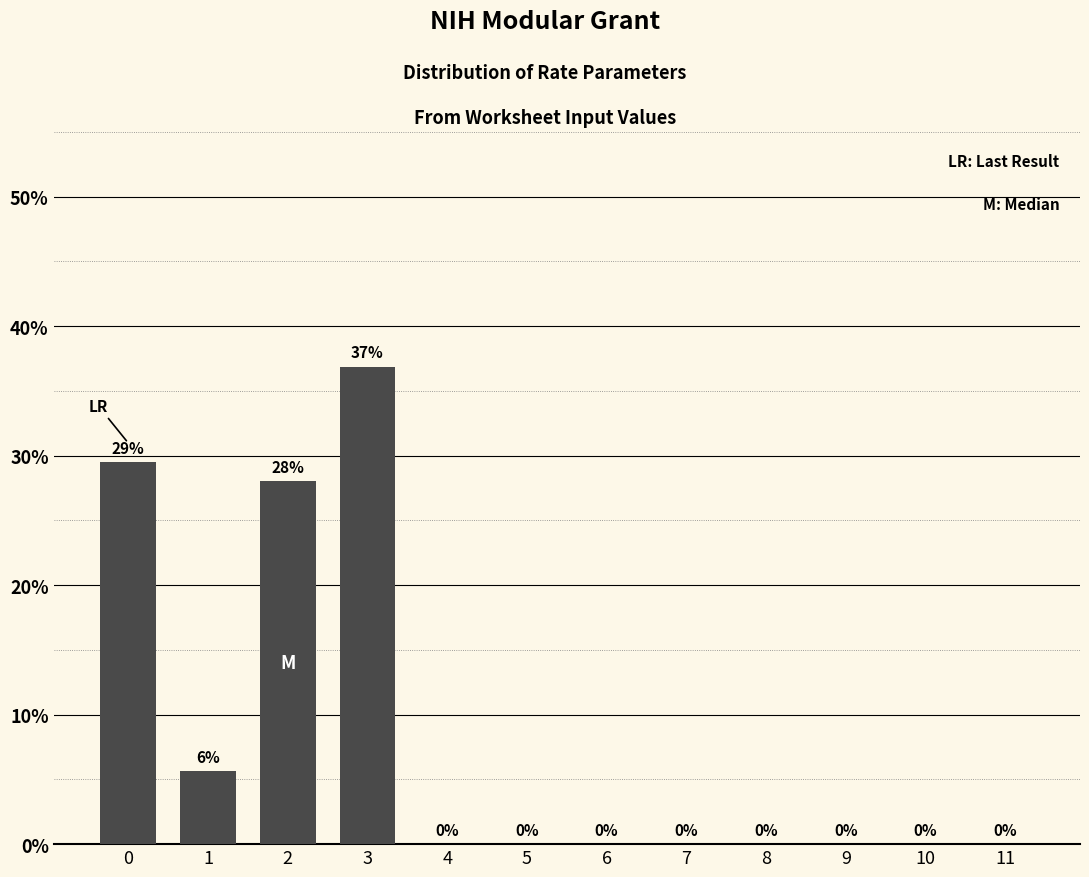

Is it true that the value at 6 is -20.1?

False